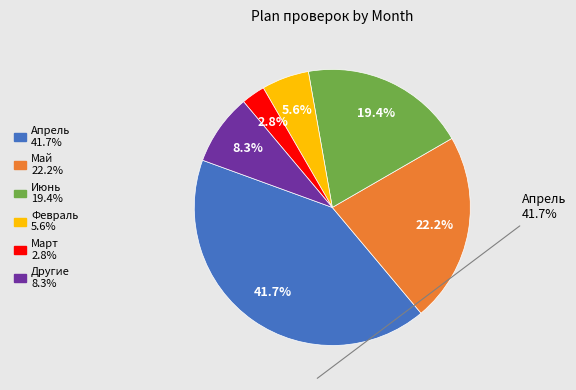

Does any single category account for the majority?

No